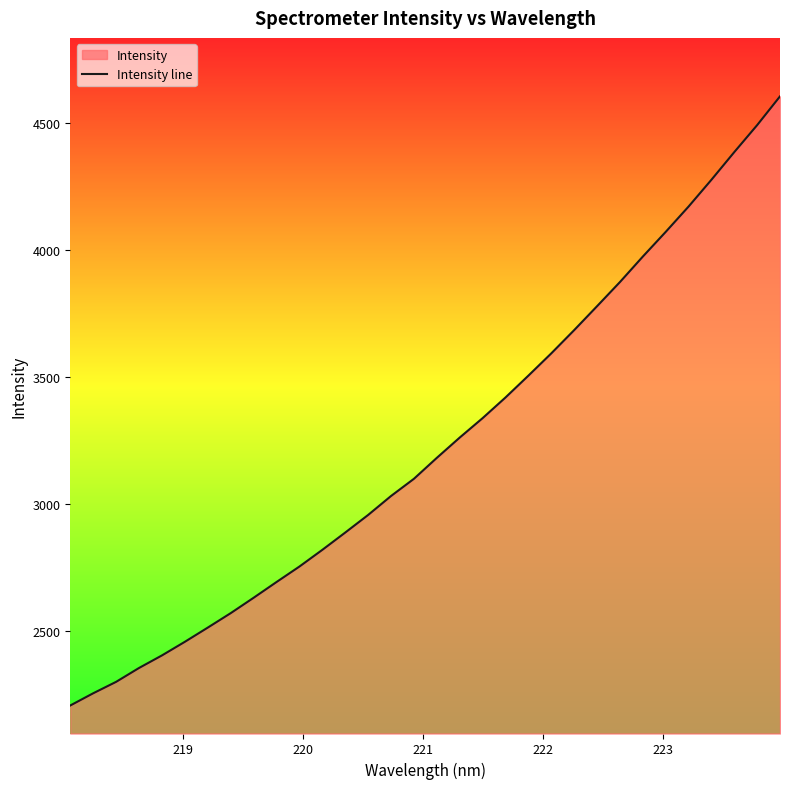

What is the difference between the maximum and minimum values?

2399.2